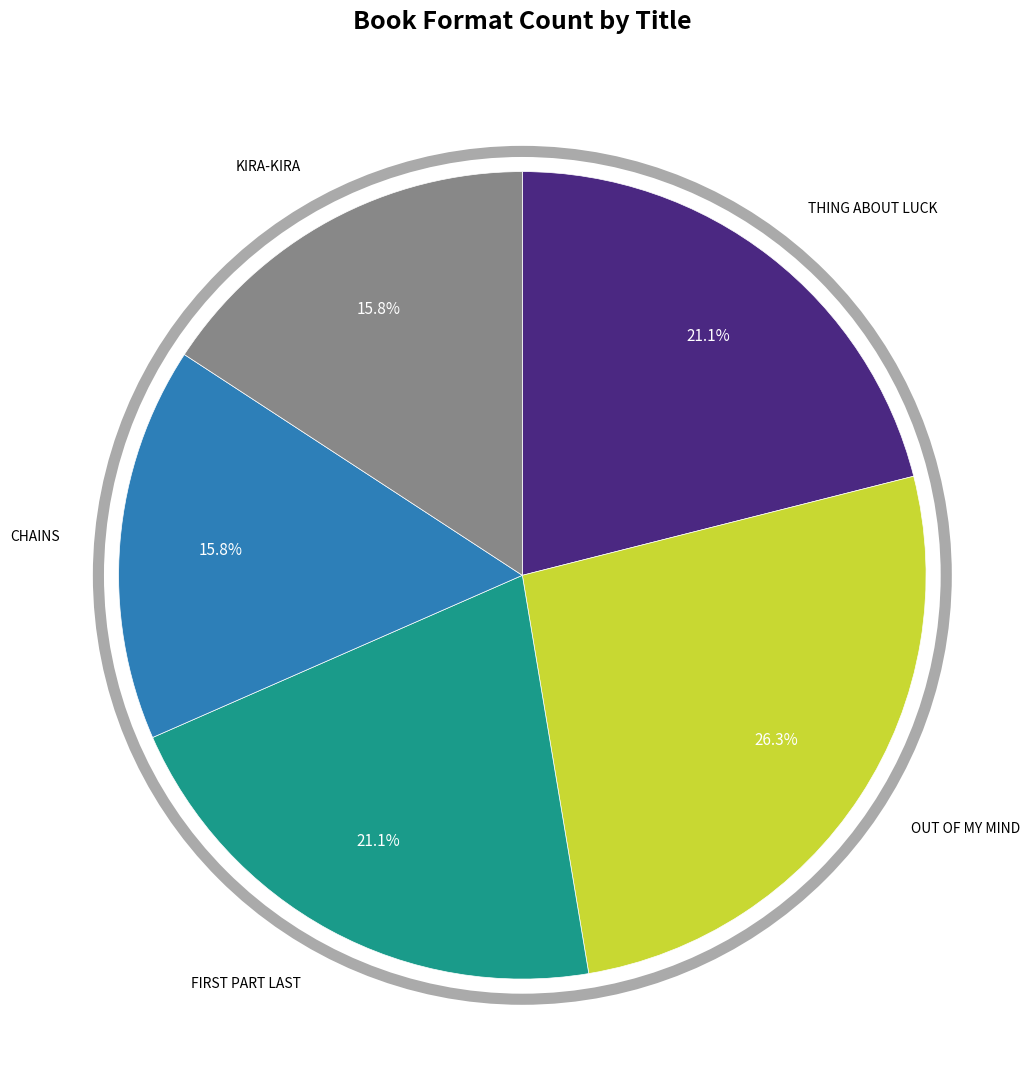

Does any single category account for the majority?

No